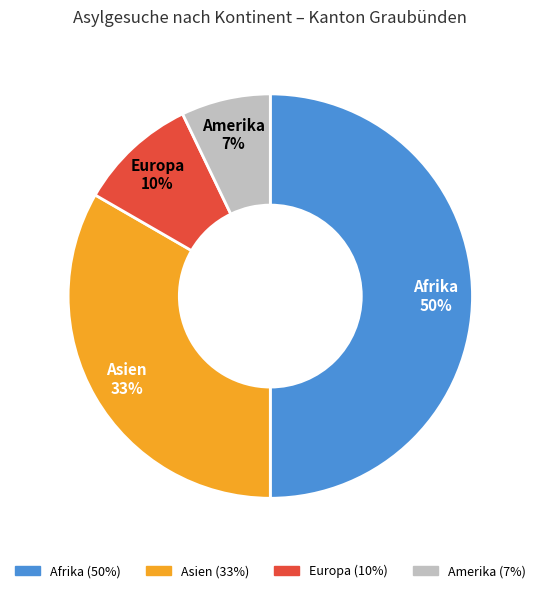

To the nearest percent, what portion does Europa represent?

10%